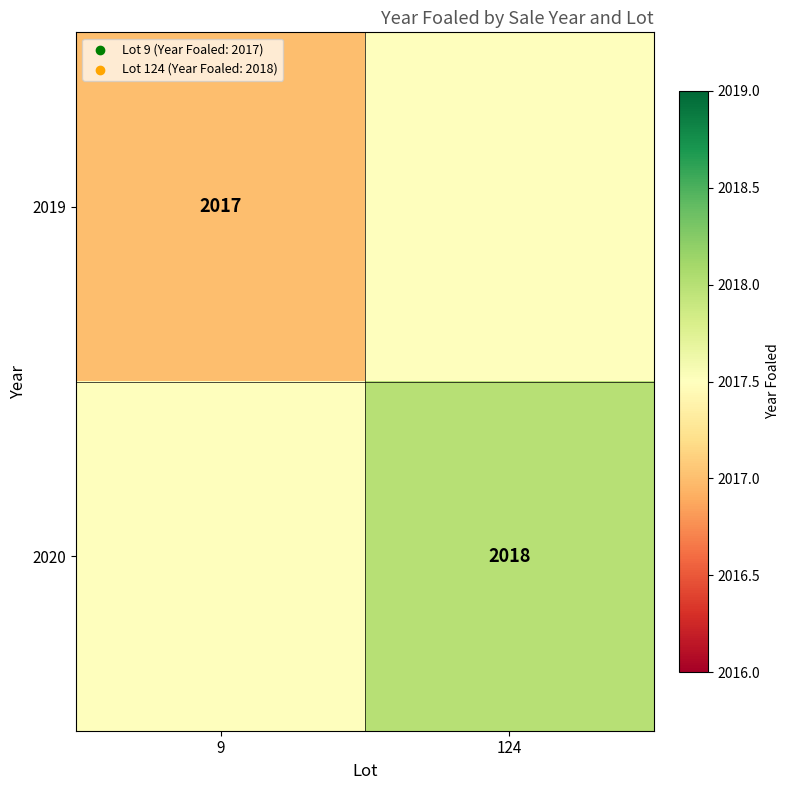

Is it true that 2019 equals 2017.0 at 9?

True